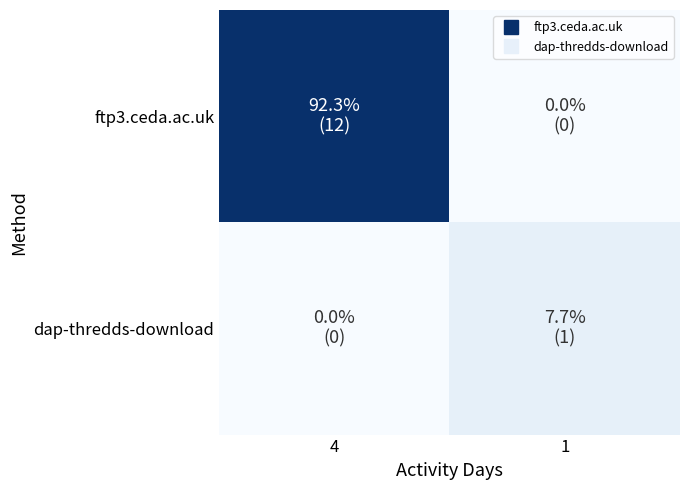

List the series in order of their peak value, lowest first.

dap-thredds-download, ftp3.ceda.ac.uk